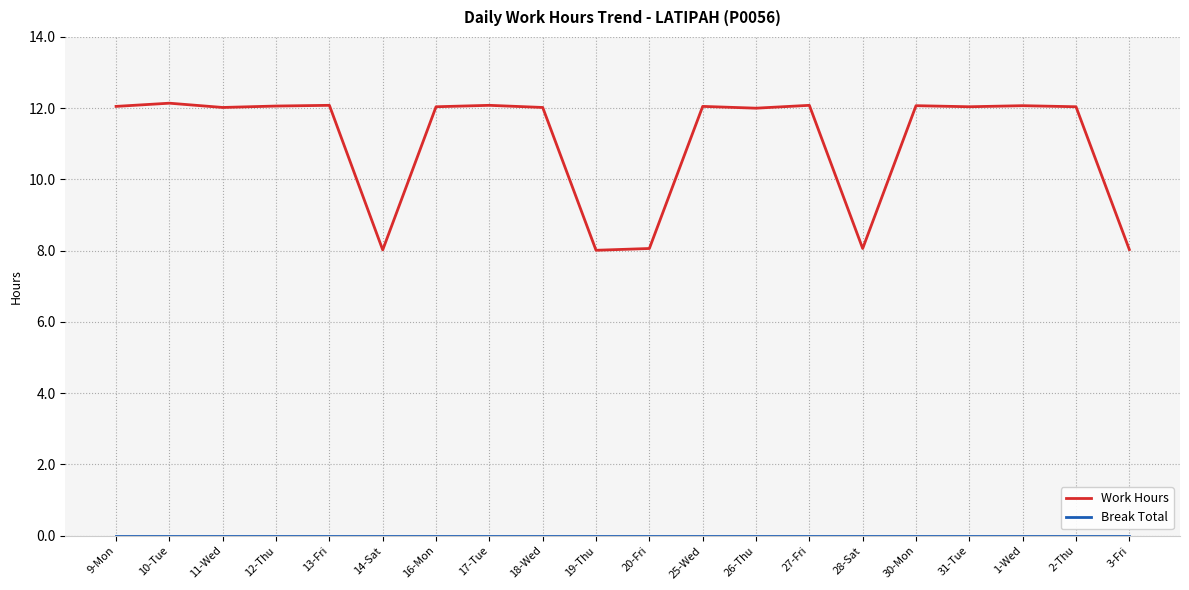

What position from the right is 11-Wed?

18